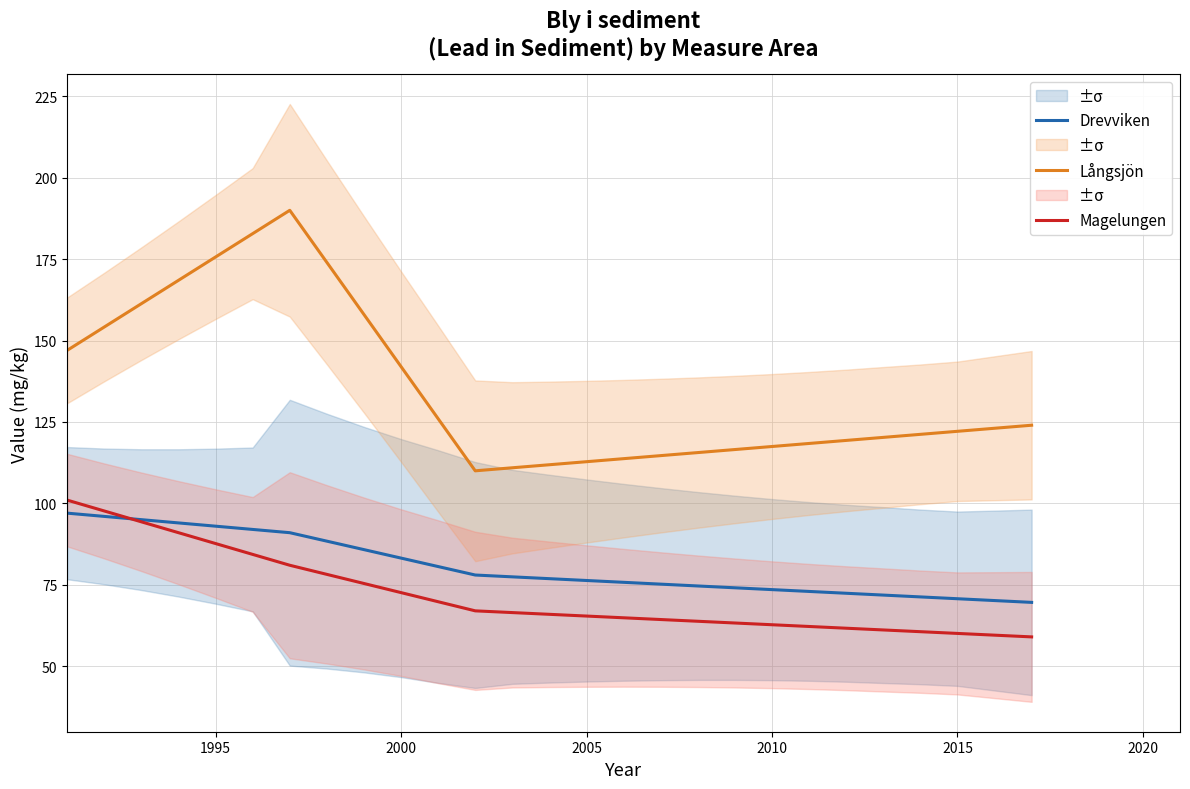

Count the number of data series in this chart.

3